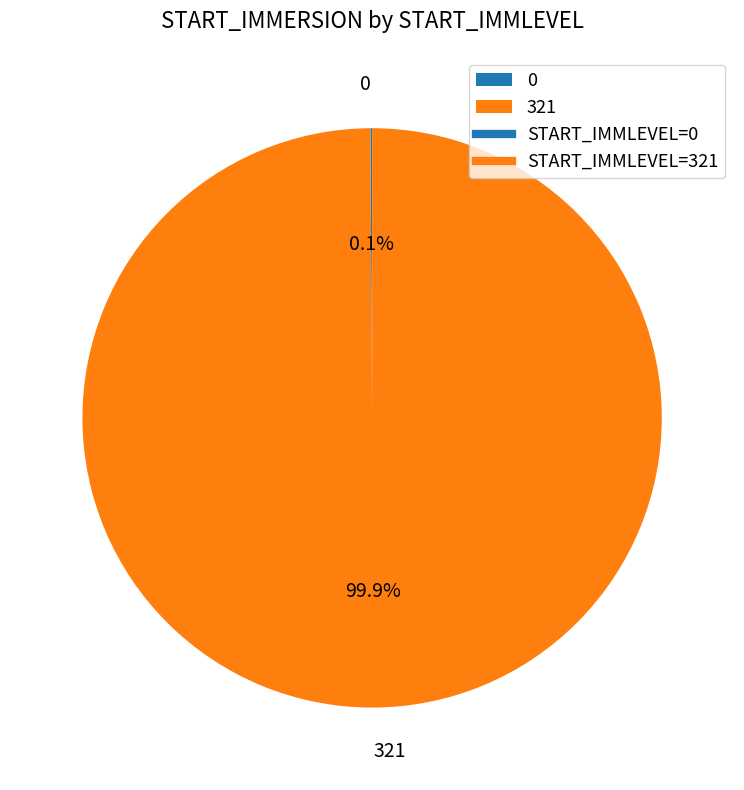

Which slice represents more than half of the pie?

321